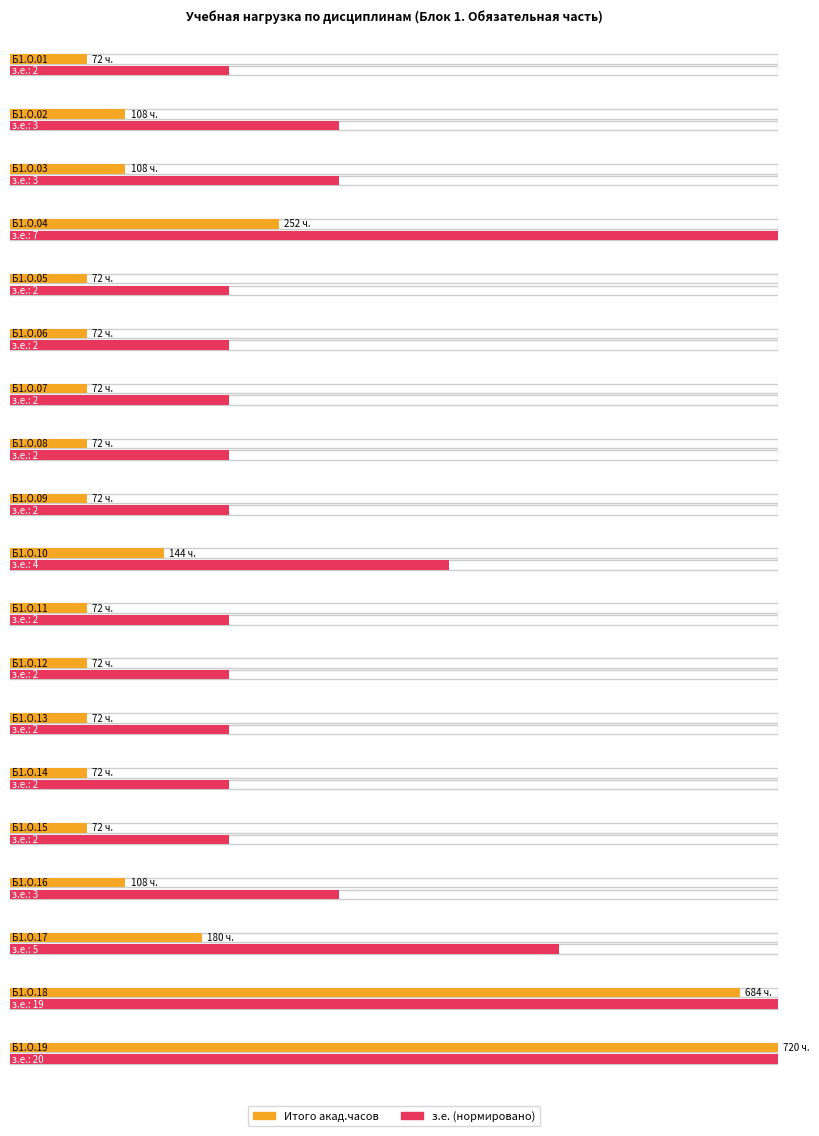

What is the difference between the second highest and second lowest values in the Итого акад.часов series?

612